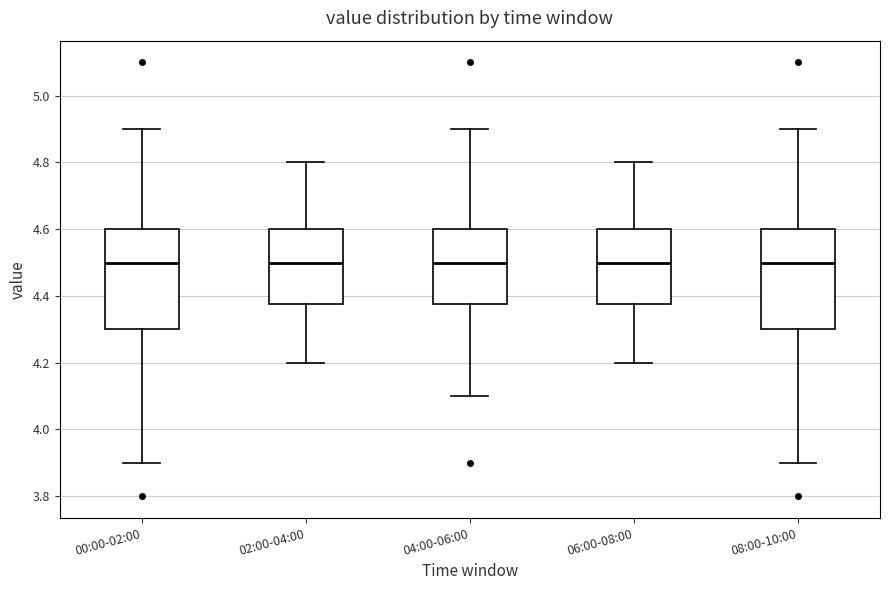

Where is the upper edge of the box for 08:00-10:00 on the y-axis? The values are not printed on the chart, so give them approximately, as read against the axis.

4.60